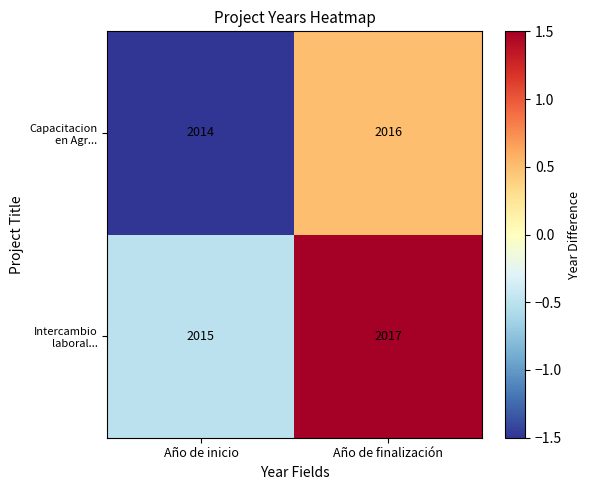

At which category is the sum across all series the highest?

Año de finalización